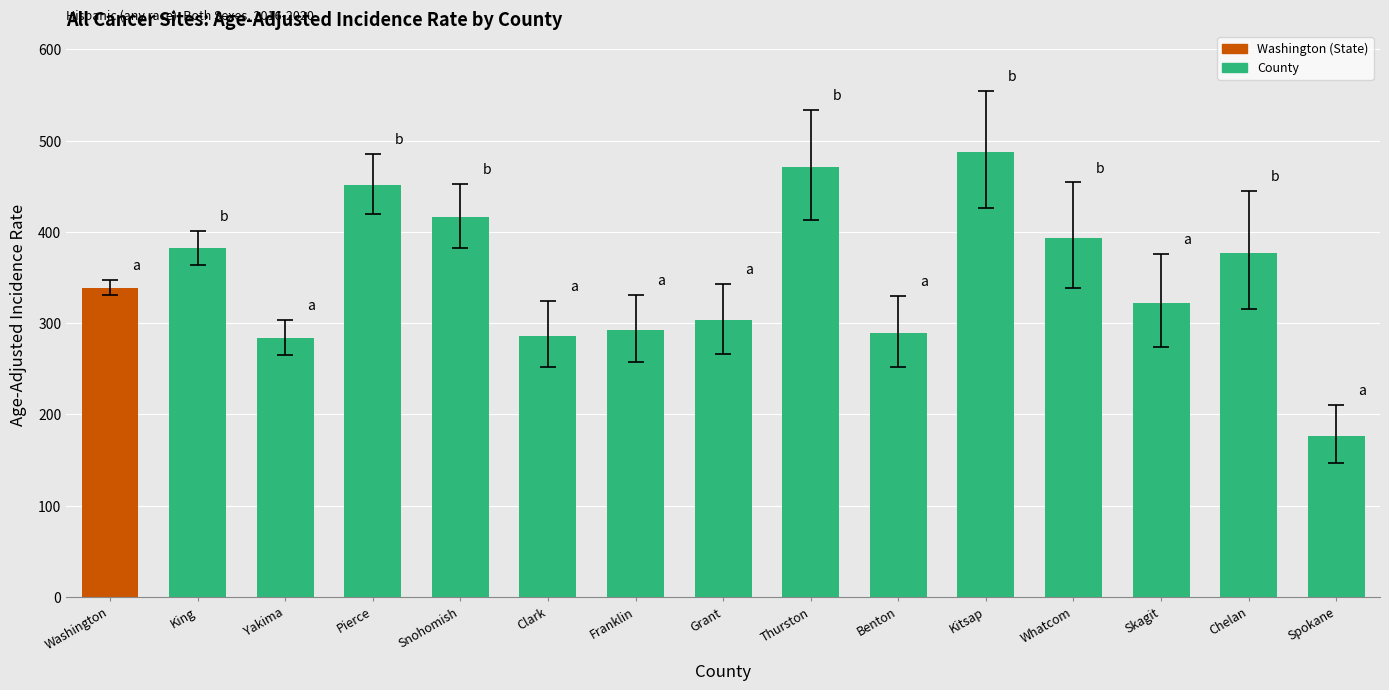

At which label does the data first exceed 338?

Washington